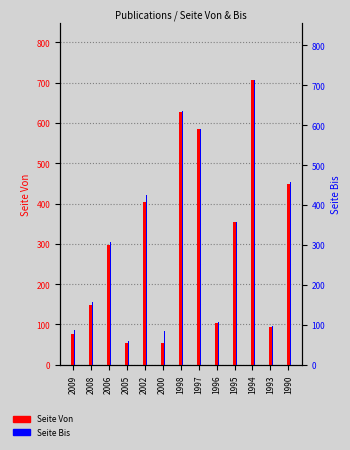

What are all the series names shown in the legend?

Seite Von, Seite Bis